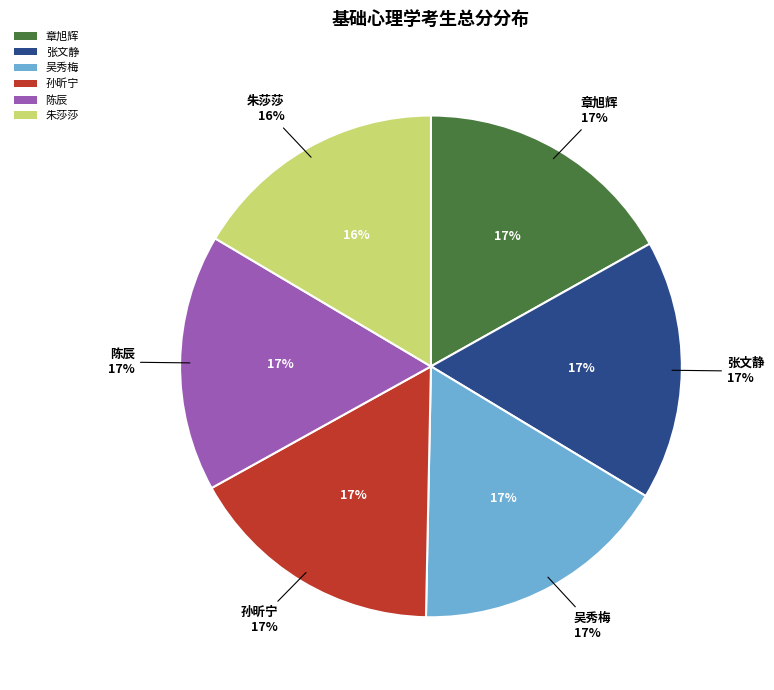

Which slice is the smallest?

朱莎莎